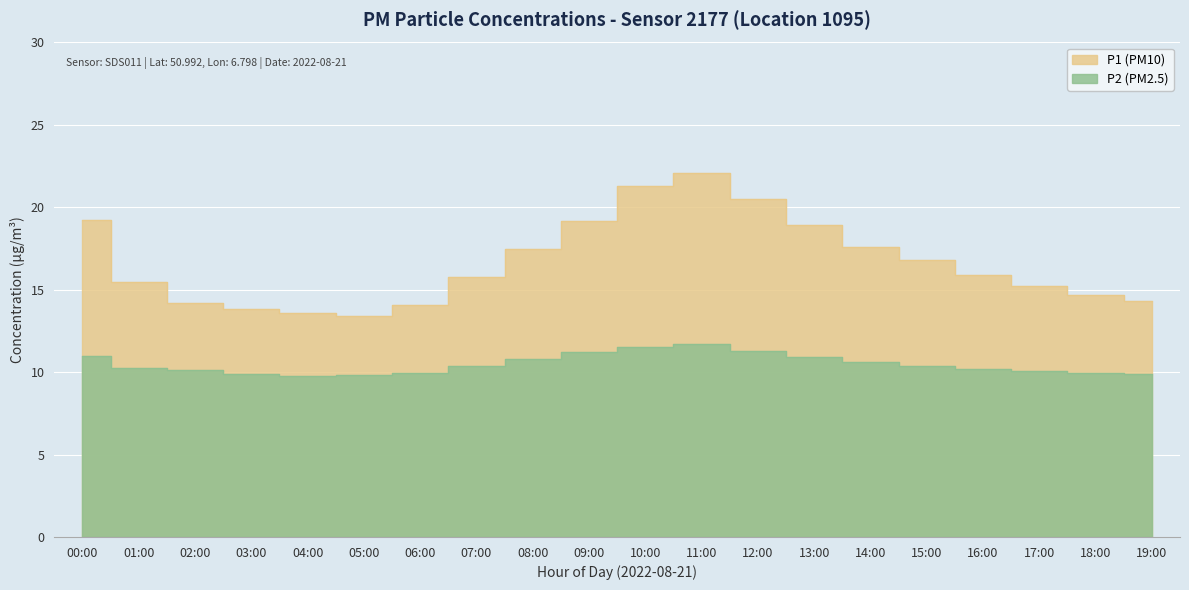

What is the sum of the P1 values at 17:00 and 01:00?

30.7